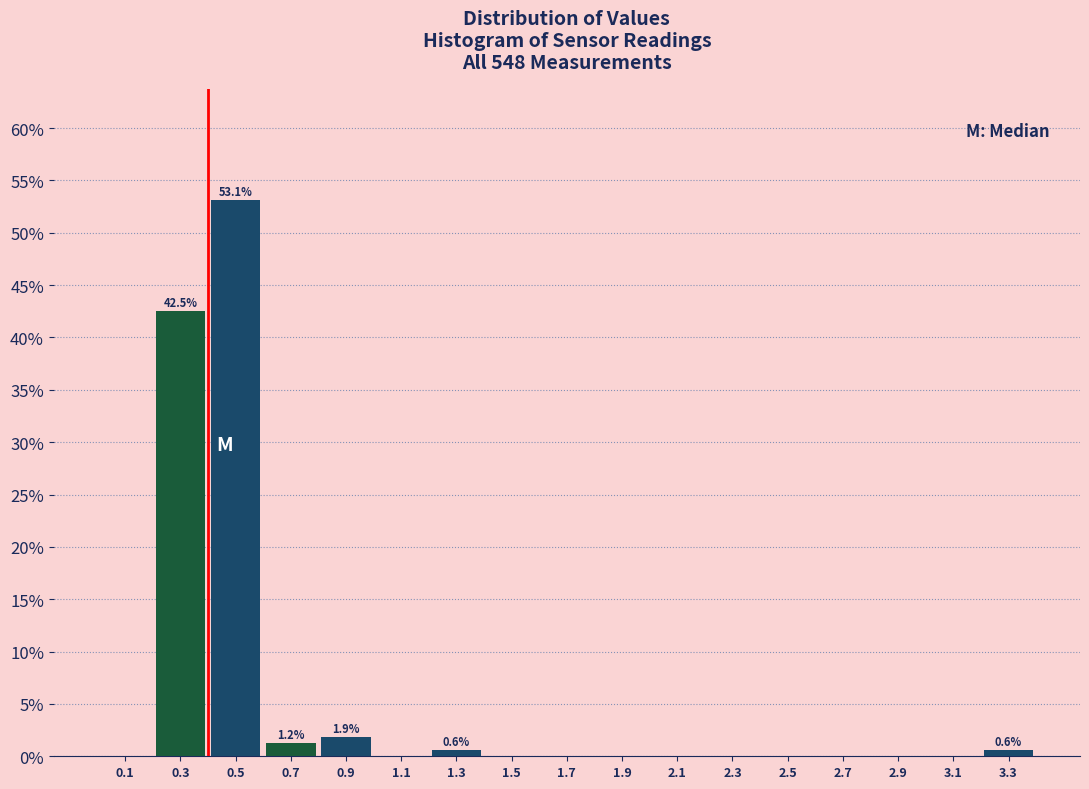

Which range on the x-axis has the tallest bar?

0.4 to 0.6